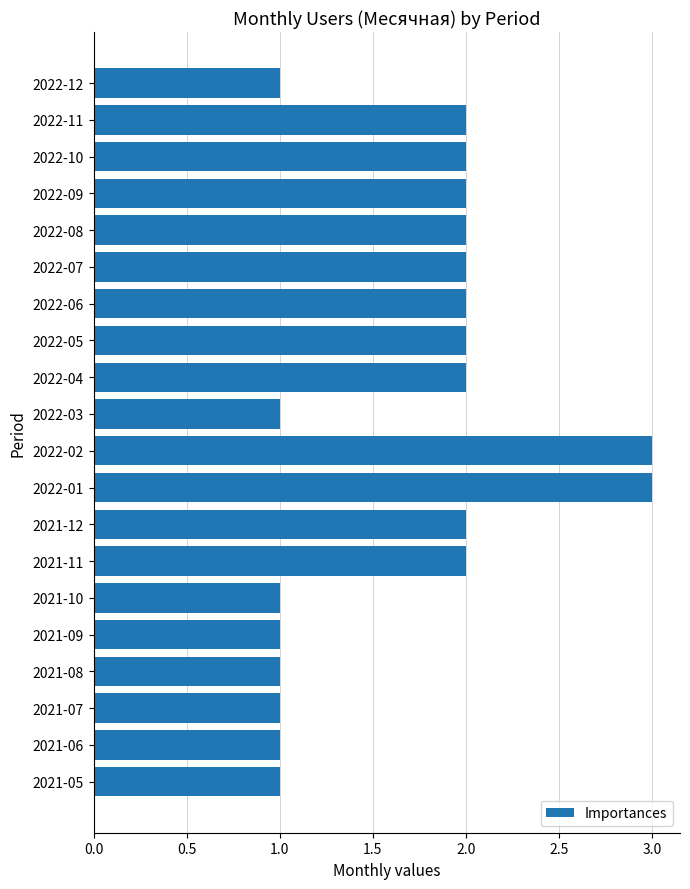

How many values are between 1 and 2?

18